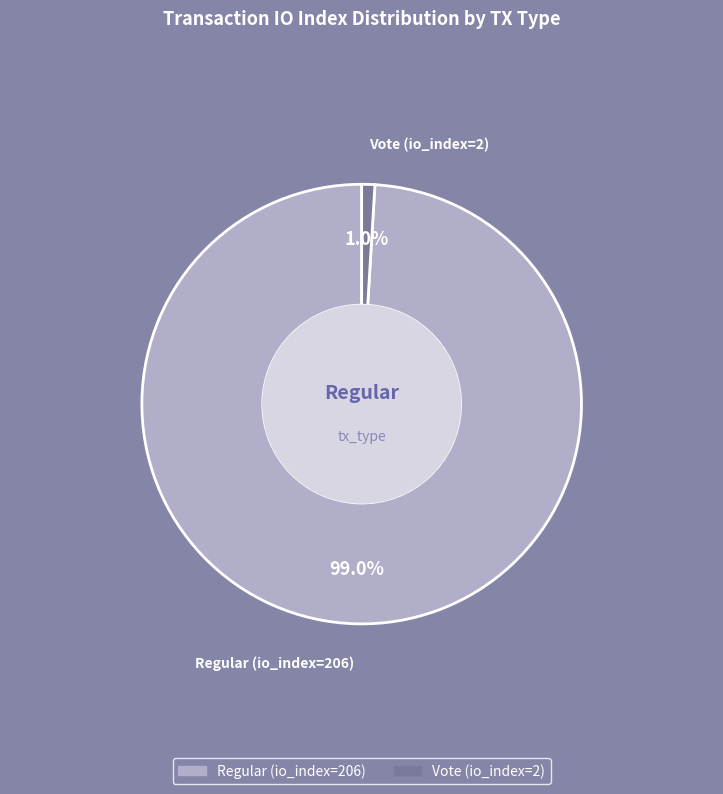

What percentage is the Regular (io_index=206) slice, to the nearest percent?

99%